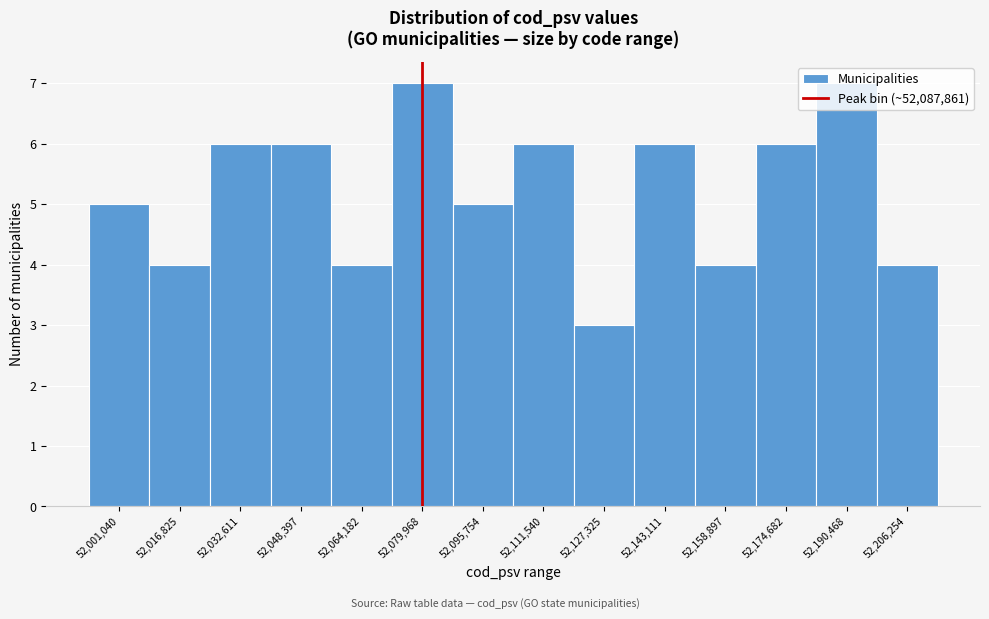

Which has a higher value, 52,158,897 or 52,032,611?

52,032,611